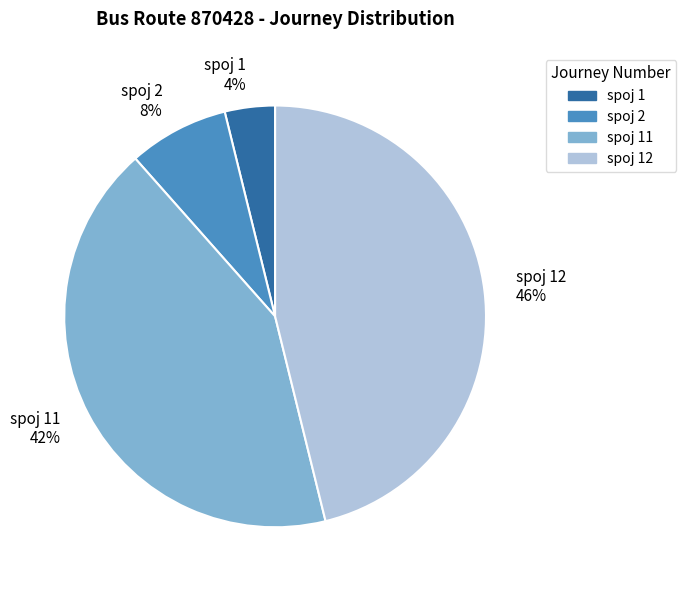

How many segments does this pie chart have?

4